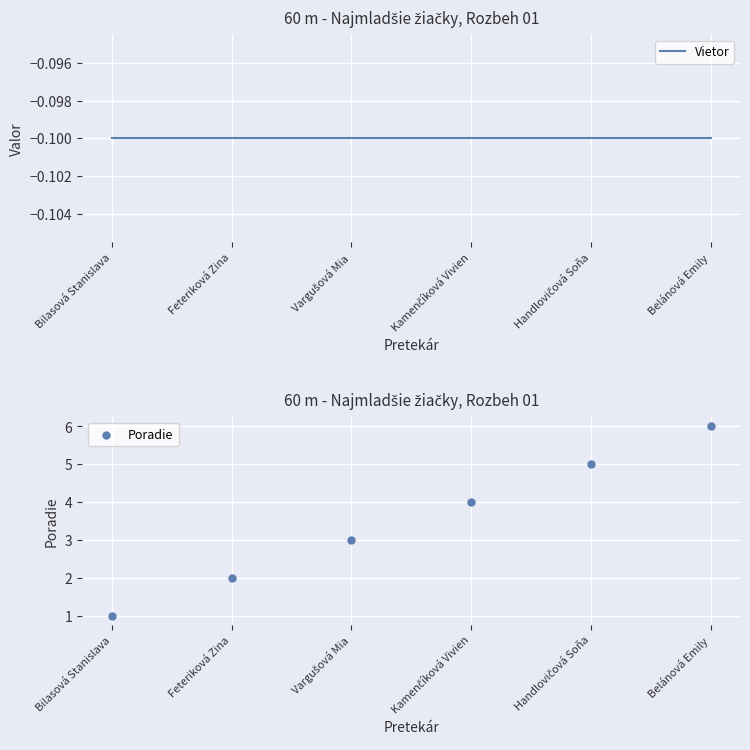

Which series contains the highest Y value?

Poradie